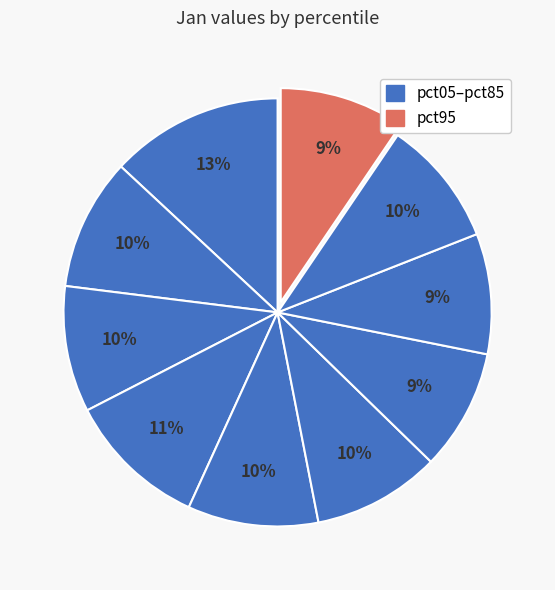

Rank the categories by value from lowest to highest.

pct75, pct65, pct95, pct25, pct85, pct55, pct45, pct15, pct35, pct05